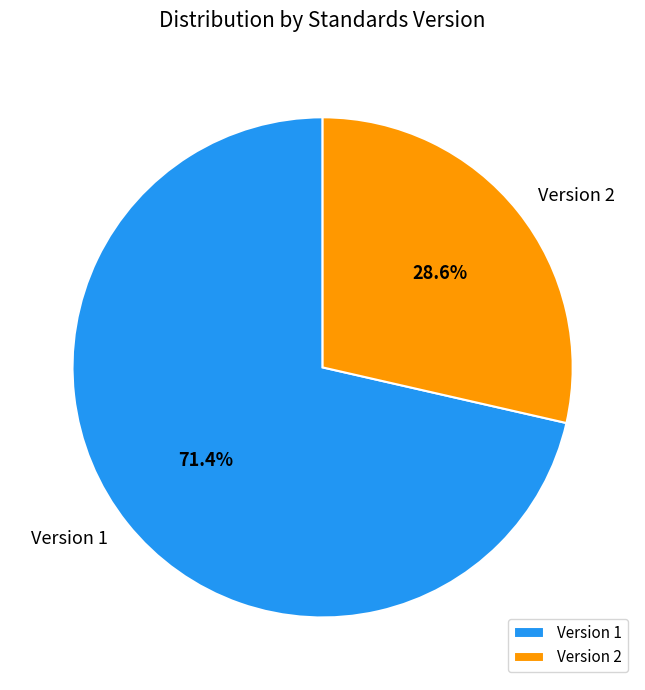

Rank the categories by value from lowest to highest.

Version 2, Version 1